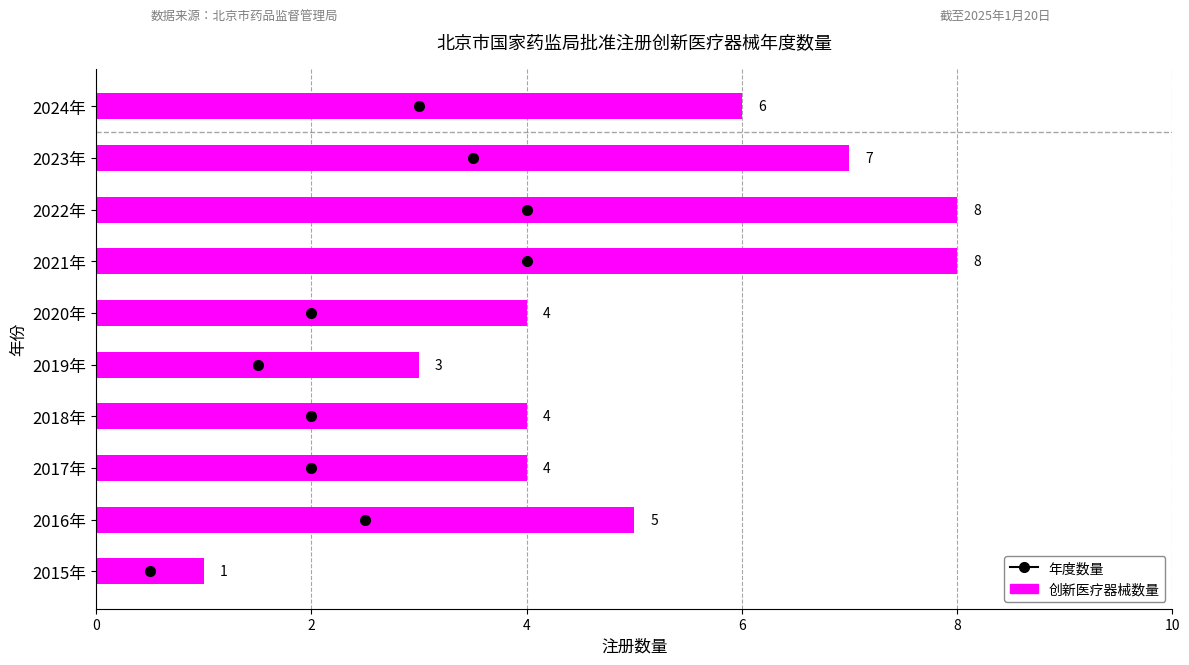

What is the approximate value at 2024年?

6